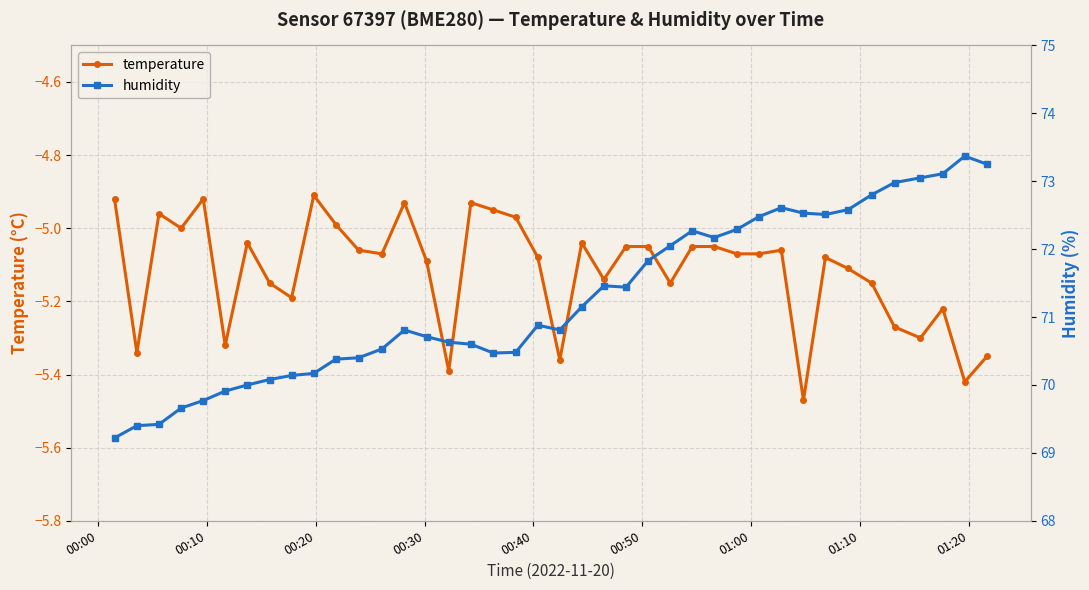

True or false: humidity has more than 0 points higher than both neighbors.

True